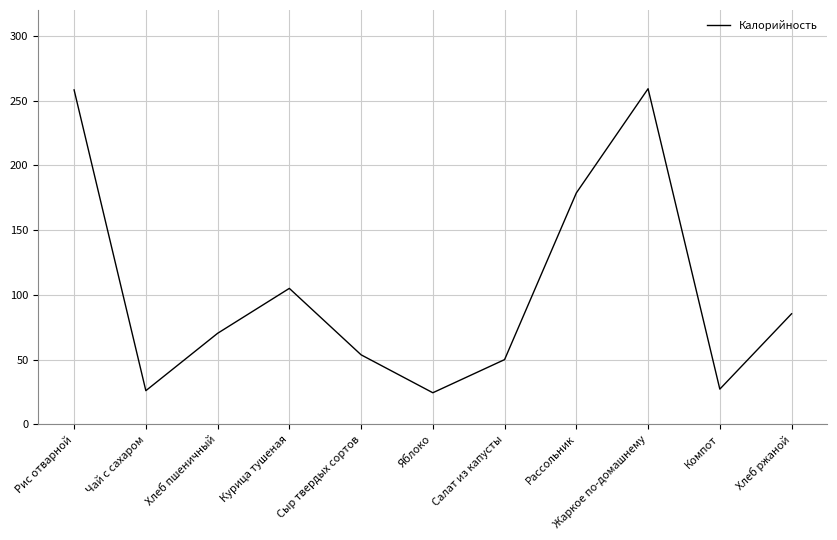

Between Курица тушеная and Компот, which is larger?

Курица тушеная